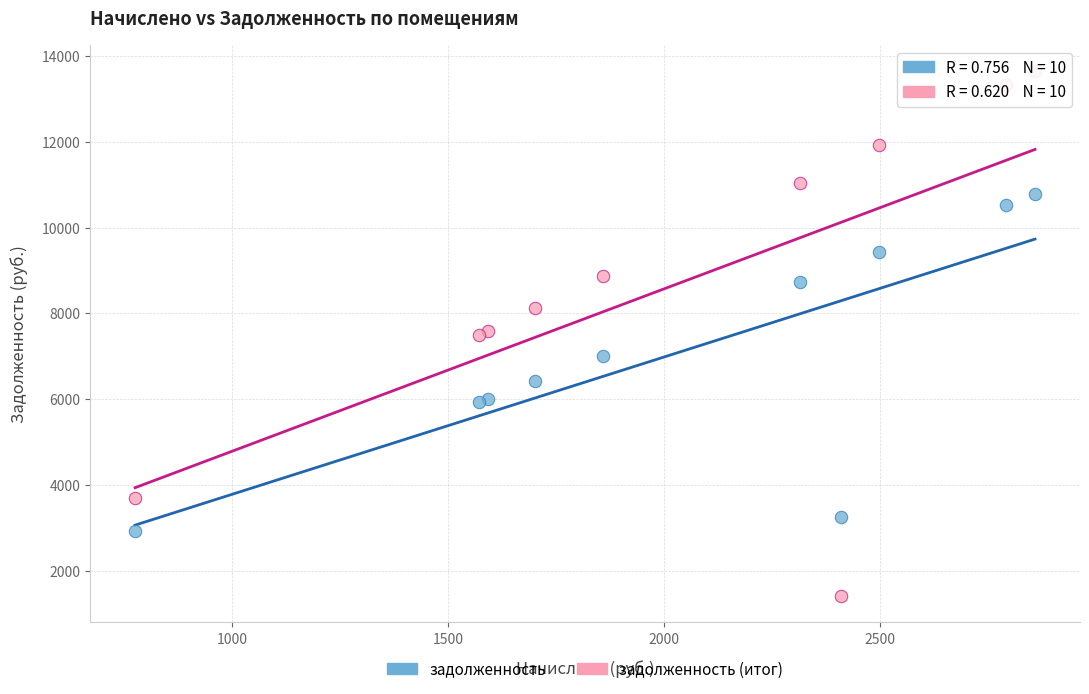

In the задолженность series, what Y value is closest to 6856?

7010.6